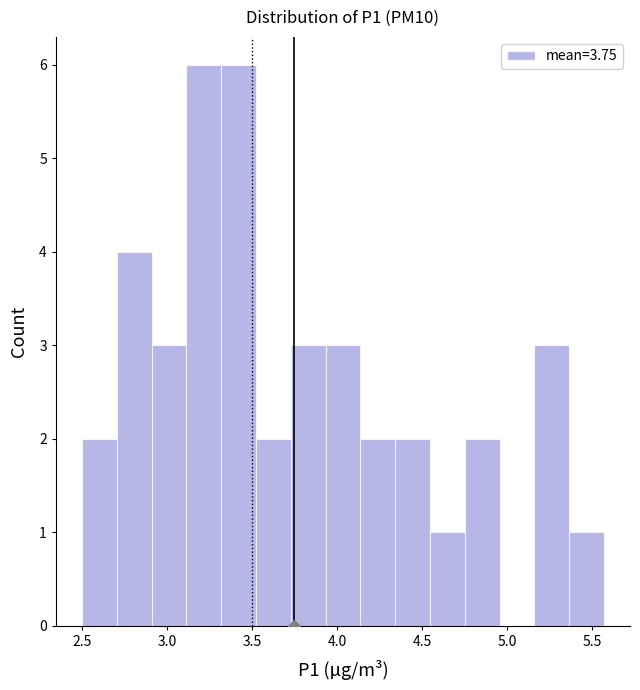

Reading left to right, list every bar in this chart as the range it spans on the x-axis followed by its height. Neither the bar edges nor the heights are printed on the chart, so give them approximately, as read against the axes.

2.50 to 2.70: 2
2.70 to 2.90: 4
2.90 to 3.10: 3
3.10 to 3.30: 6
3.30 to 3.50: 6
3.50 to 3.75: 2
3.75 to 3.95: 3
3.95 to 4.15: 3
4.15 to 4.35: 2
4.35 to 4.55: 2
4.55 to 4.75: 1
4.75 to 4.95: 2
4.95 to 5.15: 0
5.15 to 5.35: 3
5.35 to 5.55: 1